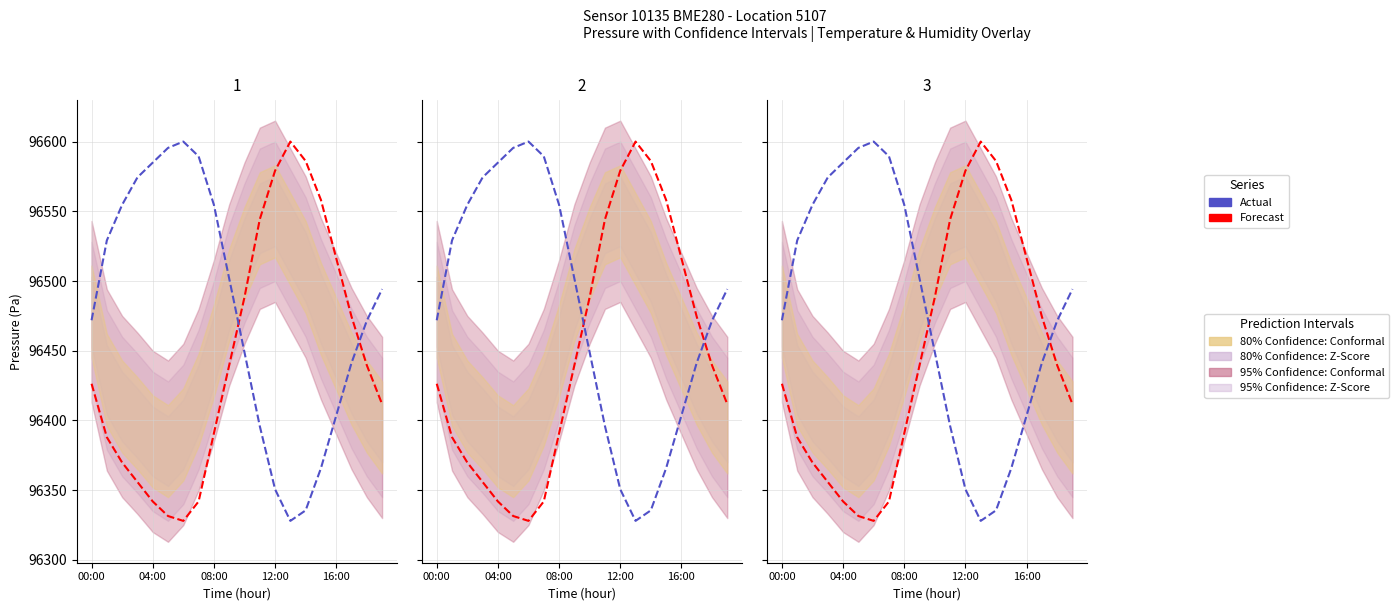

Which series has the widest spread of values?

Forecast